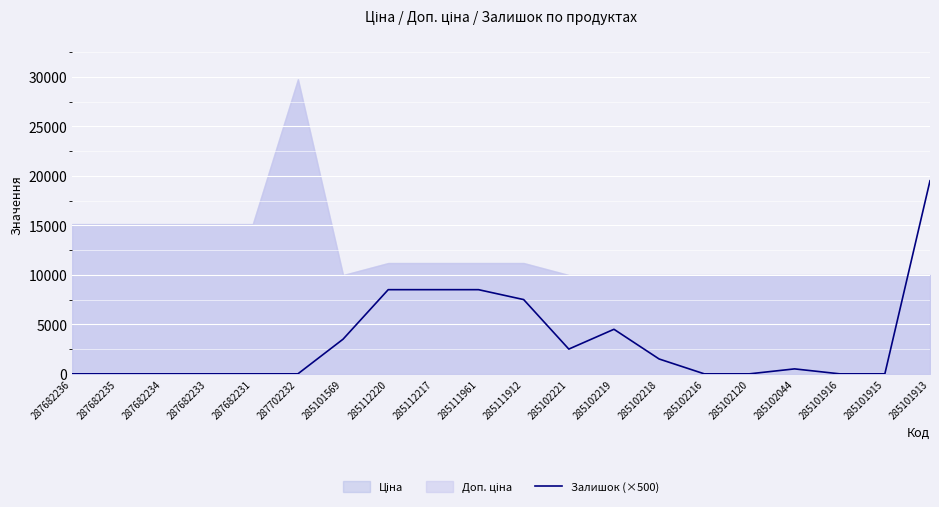

How many interior local valleys (lower than both neighbors) does the data have?

1